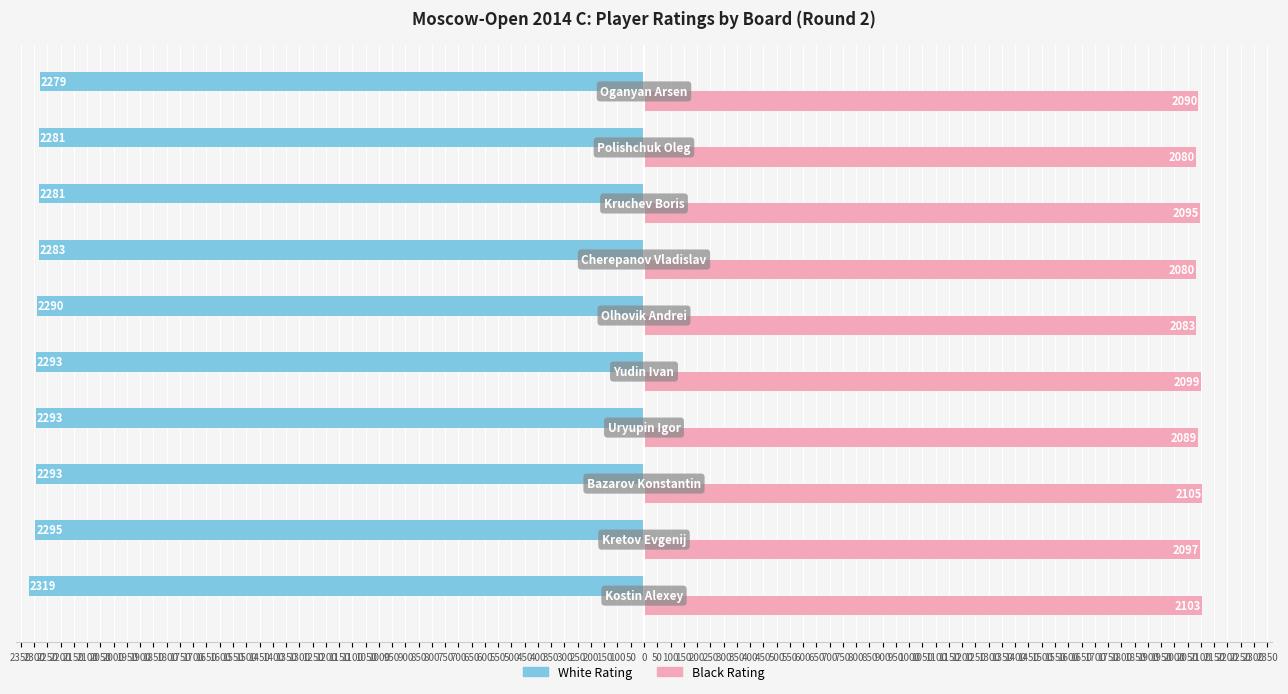

What are all the series names shown in the legend?

White Rating, Black Rating